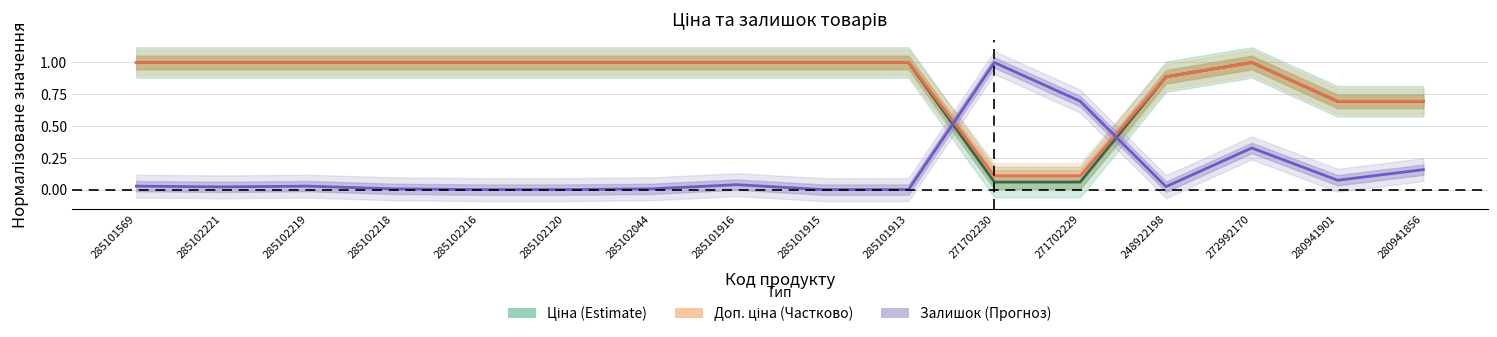

List the labels in order of Доп. ціна value, smallest first.

271702230, 271702229, 280941901, 280941856, 248922198, 285101569, 285102221, 285102219, 285102218, 285102216, 285102120, 285102044, 285101916, 285101915, 285101913, 272992170